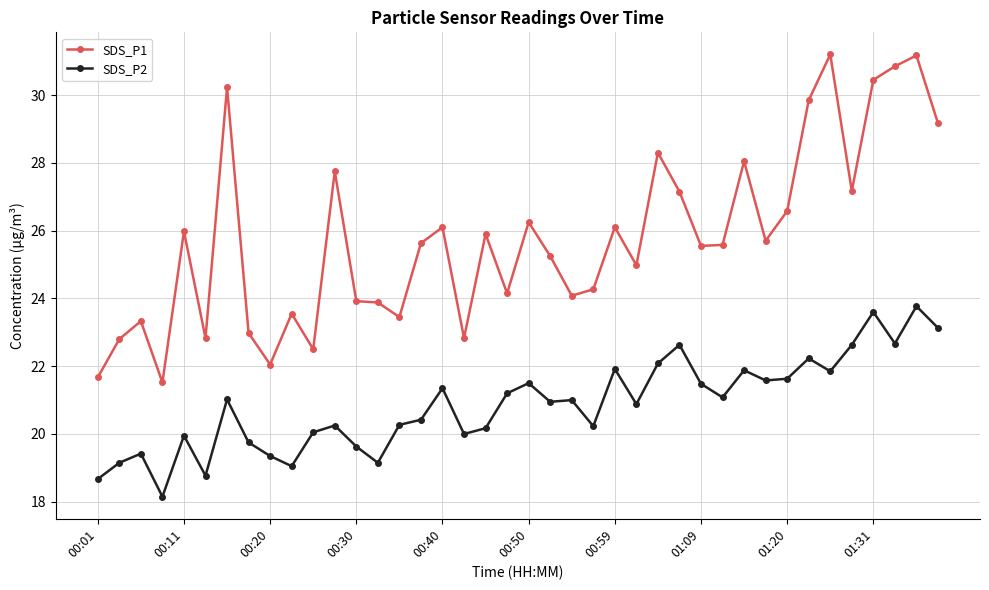

Count the number of data series in this chart.

2